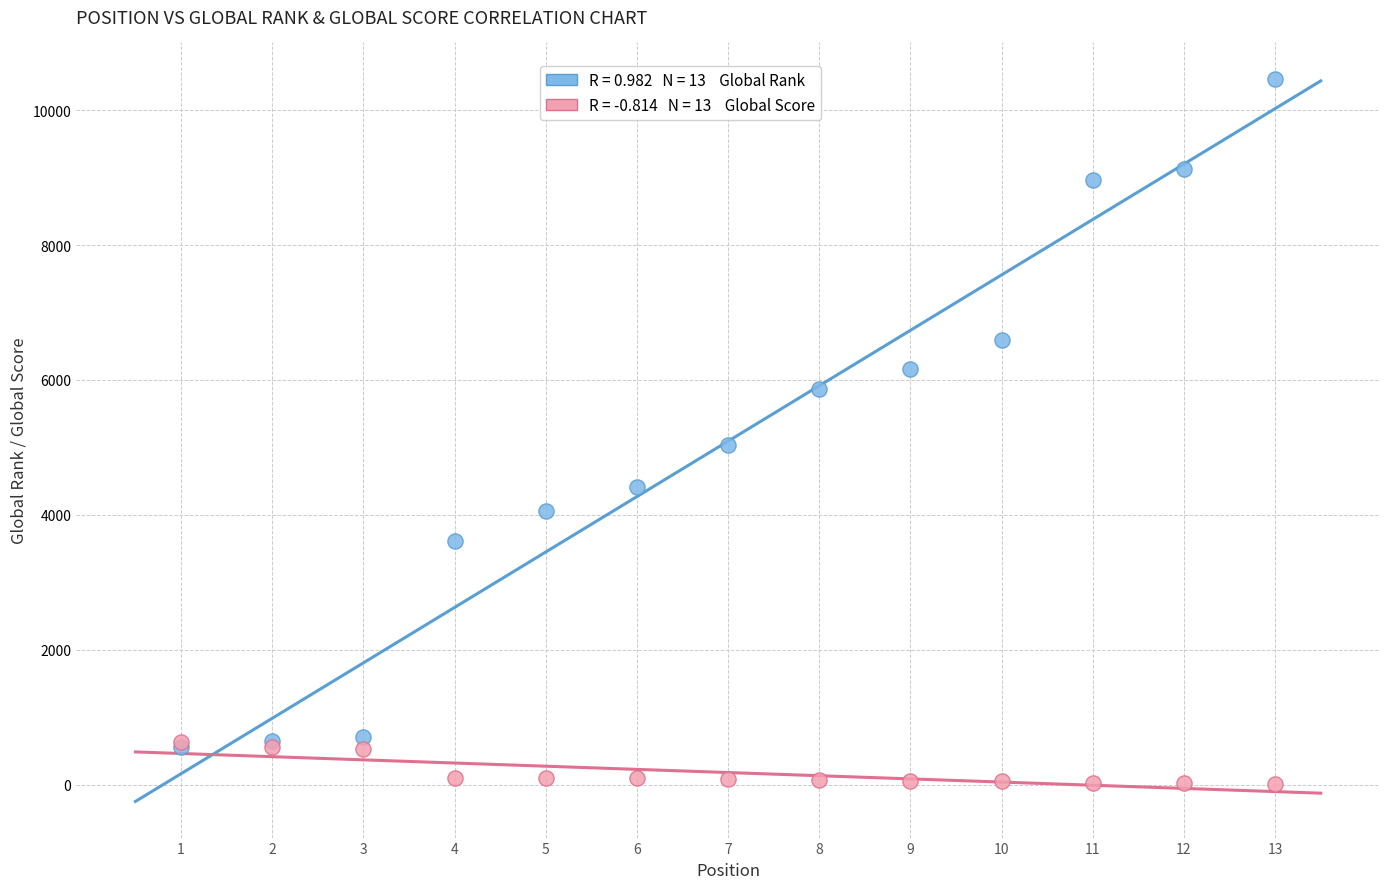

Across all series, what Y value is closest to 5241?

5030